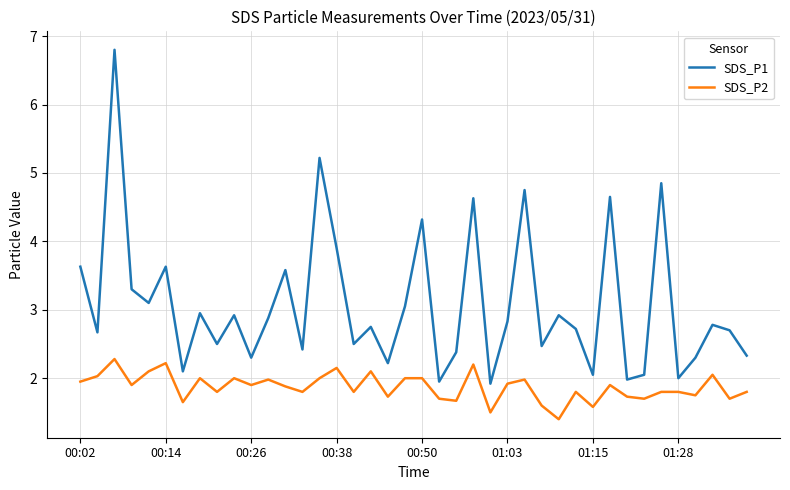

What is the difference between the maximum and minimum values in the SDS_P2 series?

0.9